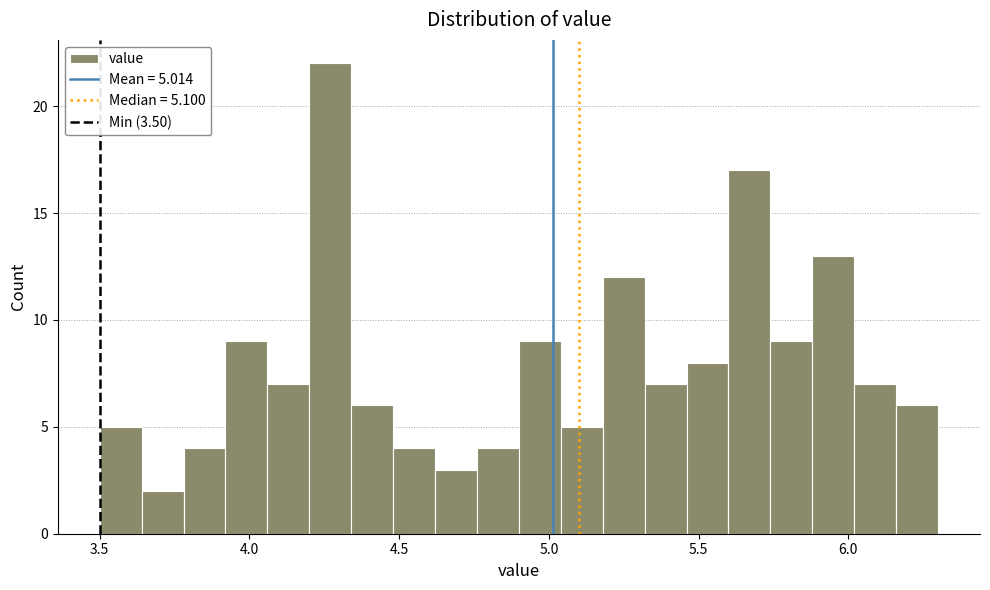

Read against the x-axis, roughly where is the centre of the tallest bar?

4.25